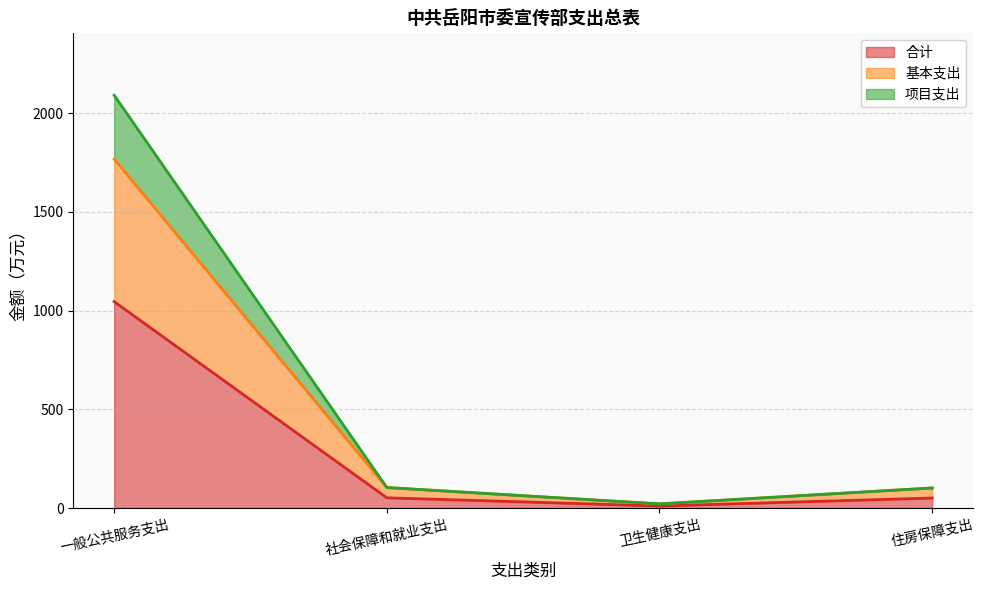

Which series has the largest total across all categories?

项目支出